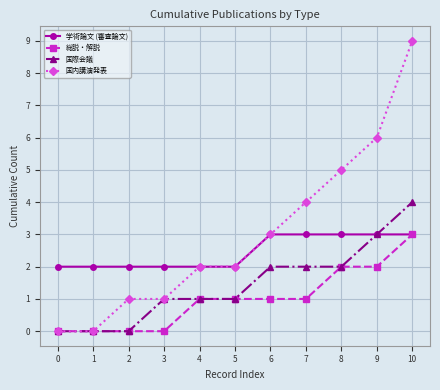

Is the value of 国際会議 at 10 greater than the value of 学術論文 (審査論文) at 9?

Yes